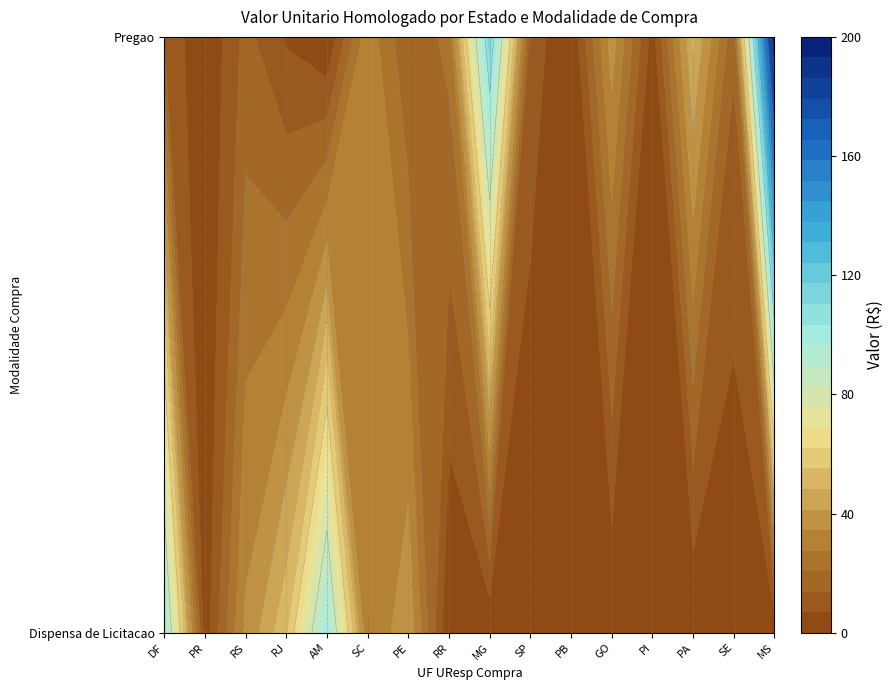

Which series has the largest range (max minus min)?

Pregao